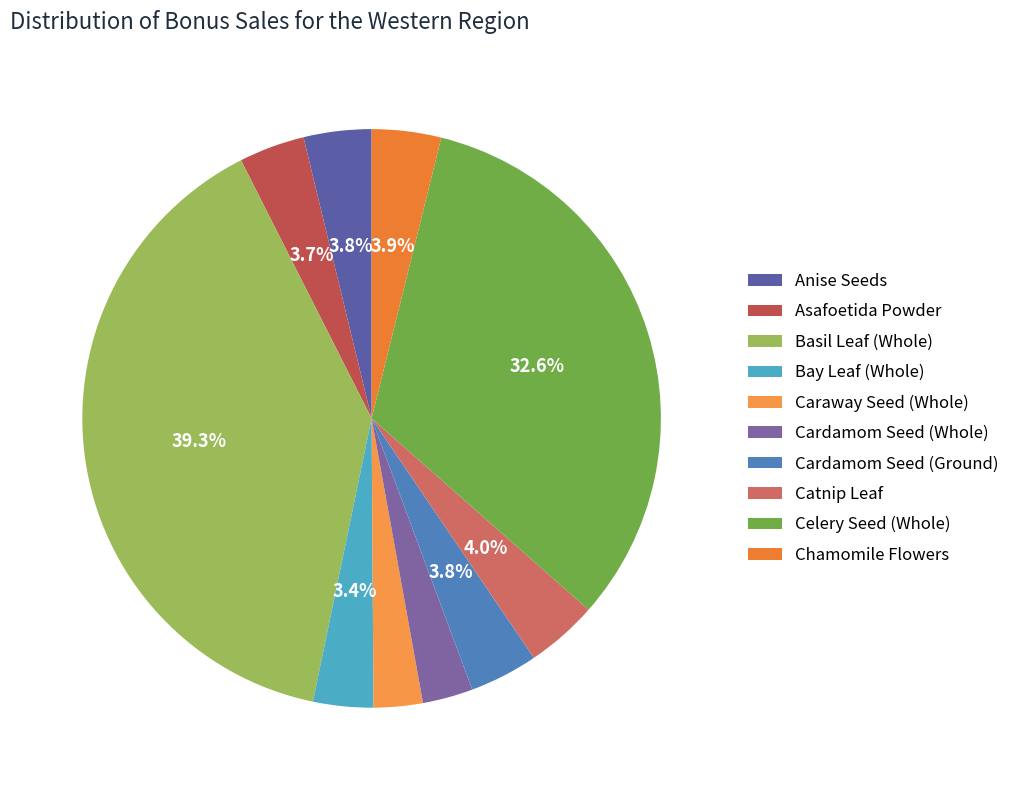

To the nearest percent, what portion does Cardamom Seed (Ground) represent?

4%